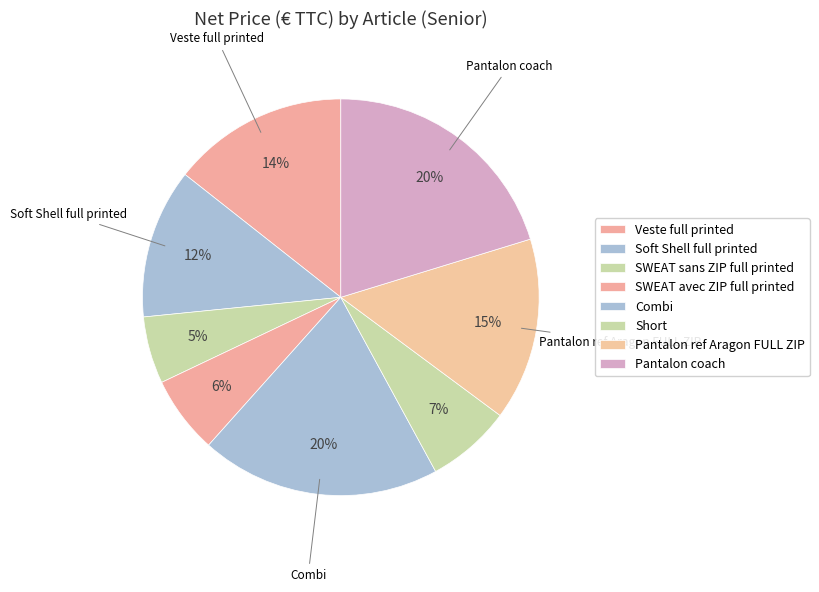

How many slices are in this pie chart?

8